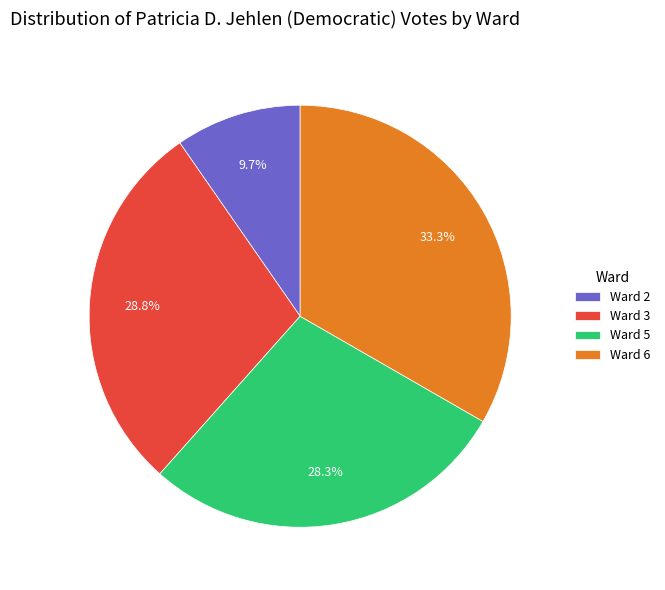

Does any single category account for the majority?

No